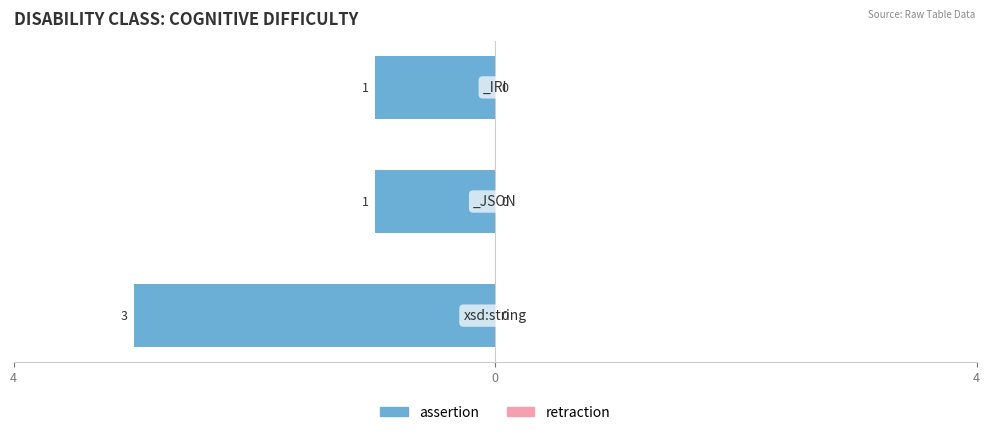

Are the bars horizontal?

Yes